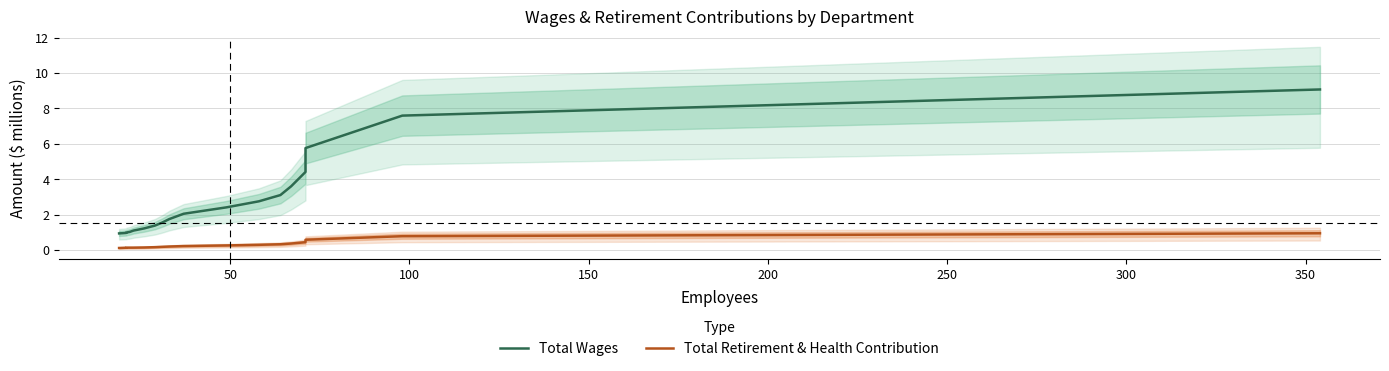

True or false: Total Wages and Total Retirement & Health Contribution cross at least once.

False